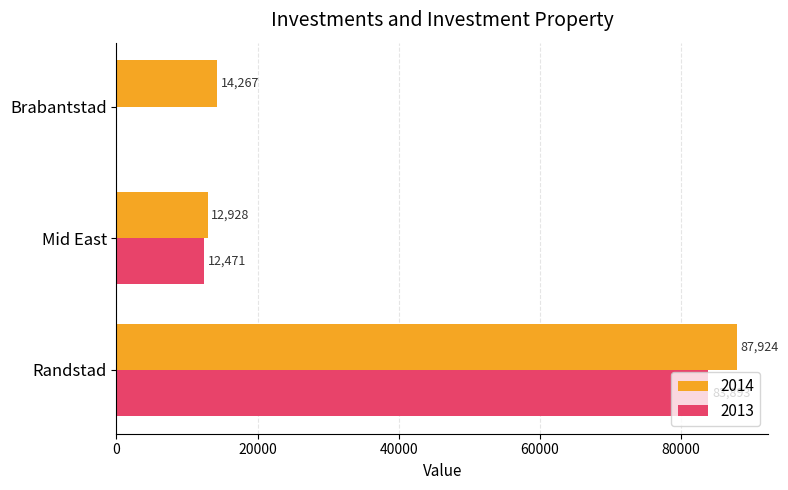

What is the maximum value shown in the chart?

87923.8